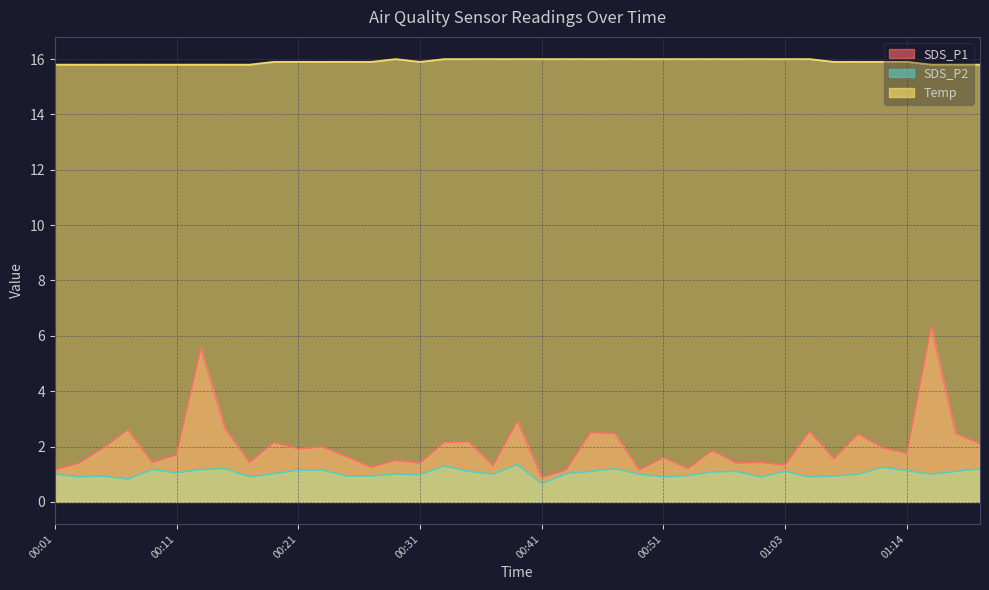

Is the value of Temp at 00:59 greater than the value of SDS_P1 at 01:03?

Yes